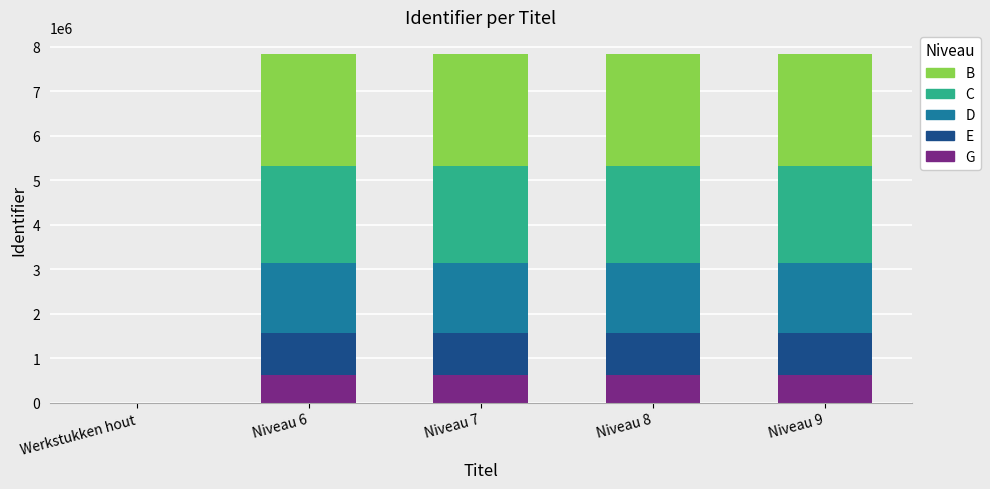

Are the bars grouped side by side (vs. stacked)?

No